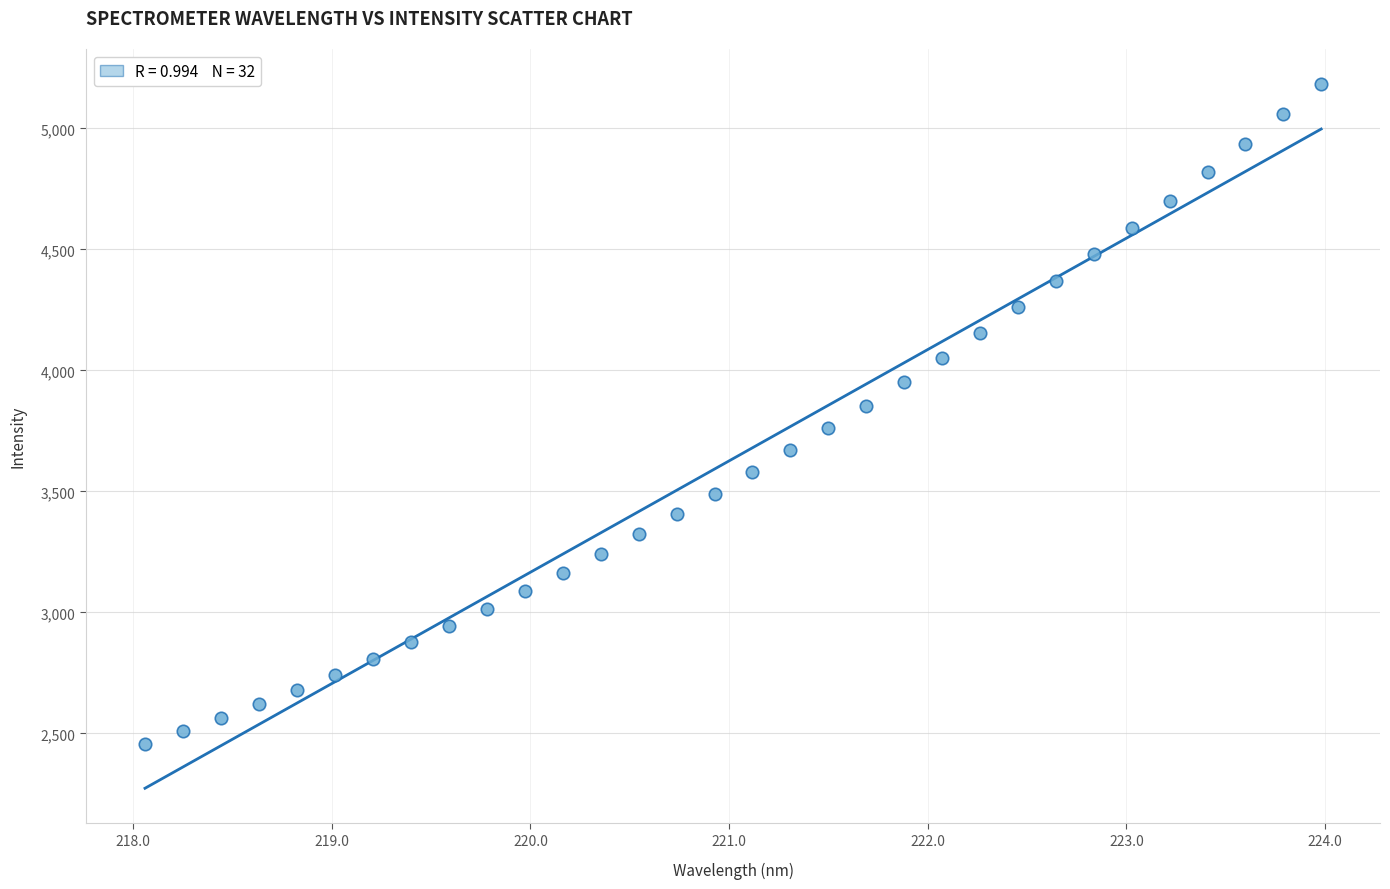

What is the range of X values (max minus min)?

5.9